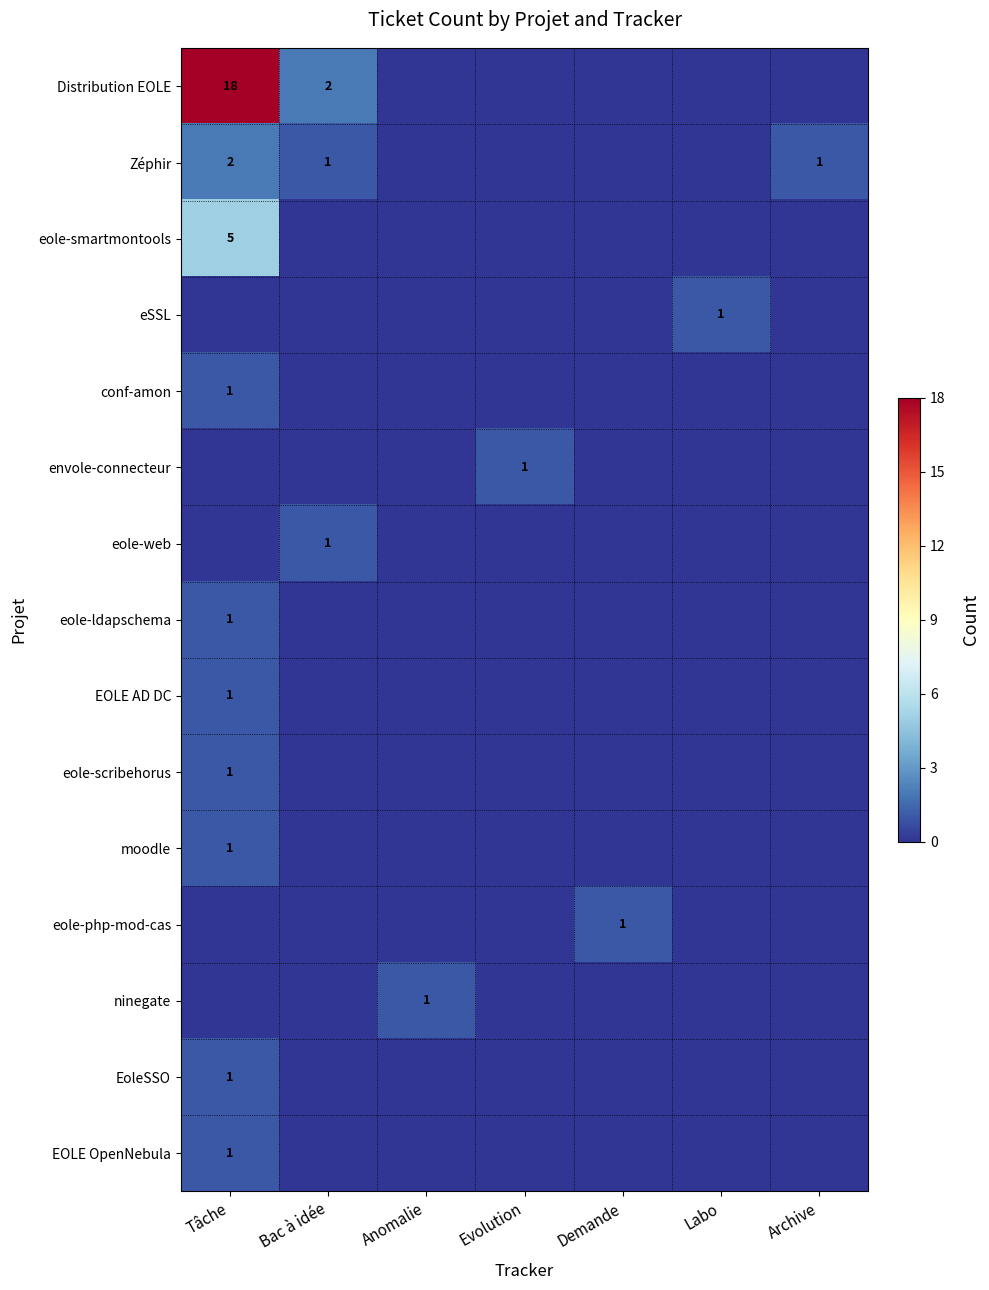

Rank the series by their maximum value, from highest to lowest.

Distribution EOLE, eole-smartmontools, Zéphir, eSSL, conf-amon, envole-connecteur, eole-web, eole-ldapschema, EOLE AD DC, eole-scribehorus, moodle, eole-php-mod-cas, ninegate, EoleSSO, EOLE OpenNebula